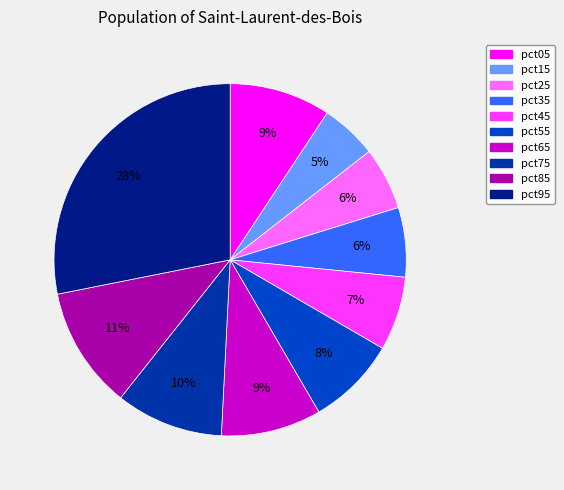

Is pct25 the majority of the pie?

No